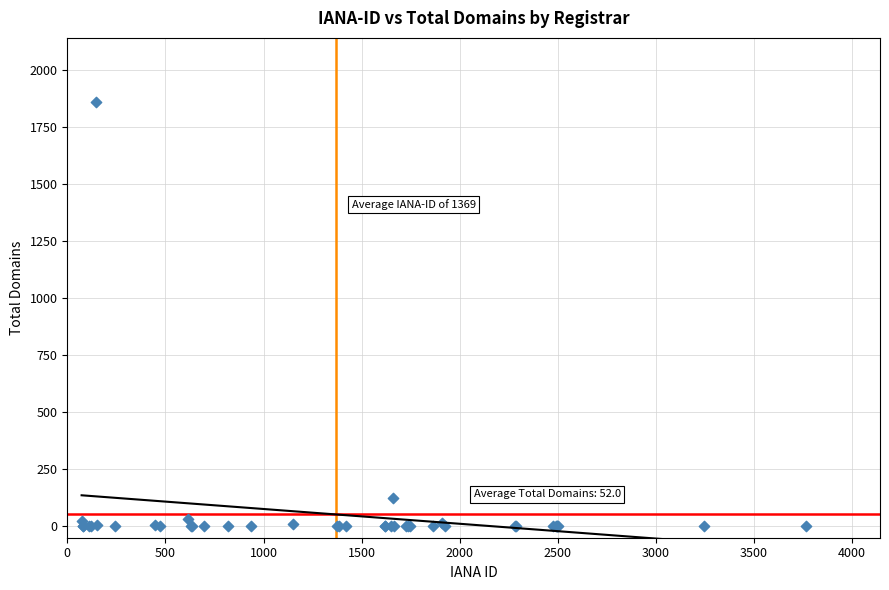

What Y value in the scatter plot is closest to 931?

125